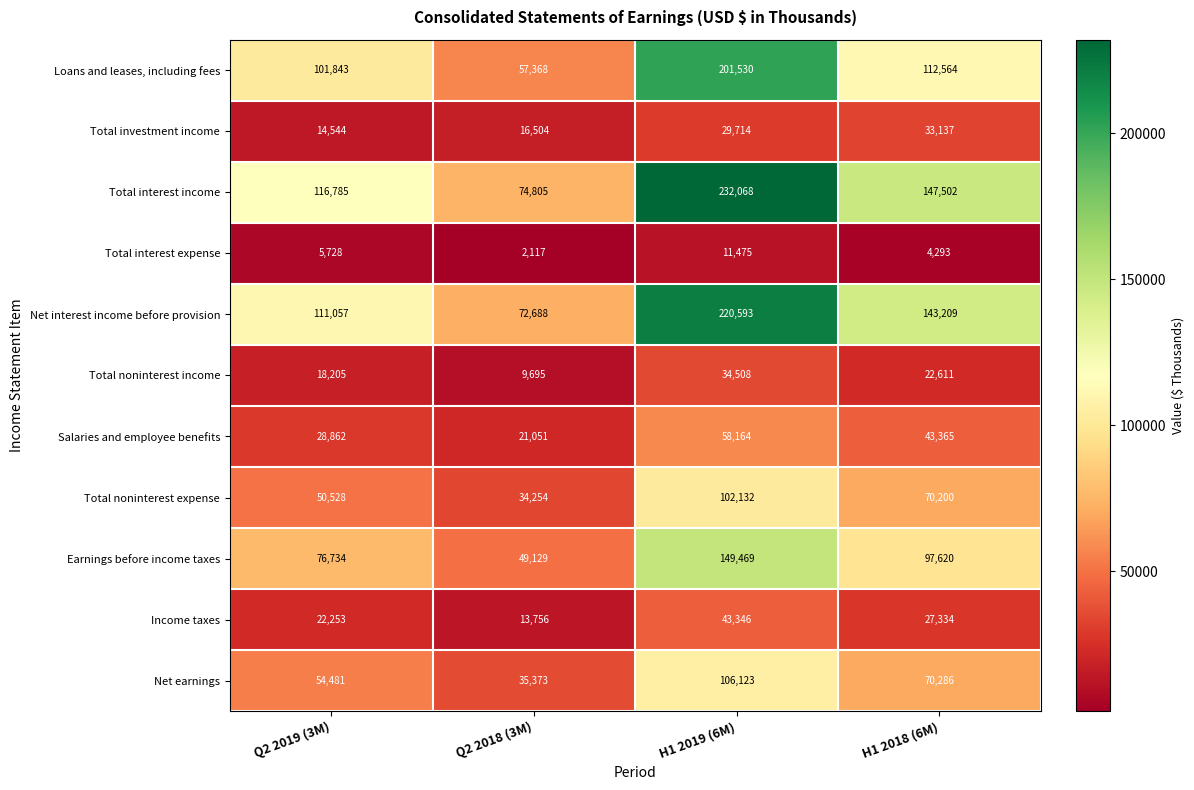

What is the total value across all series at H1 2019 (6M)?

1189122